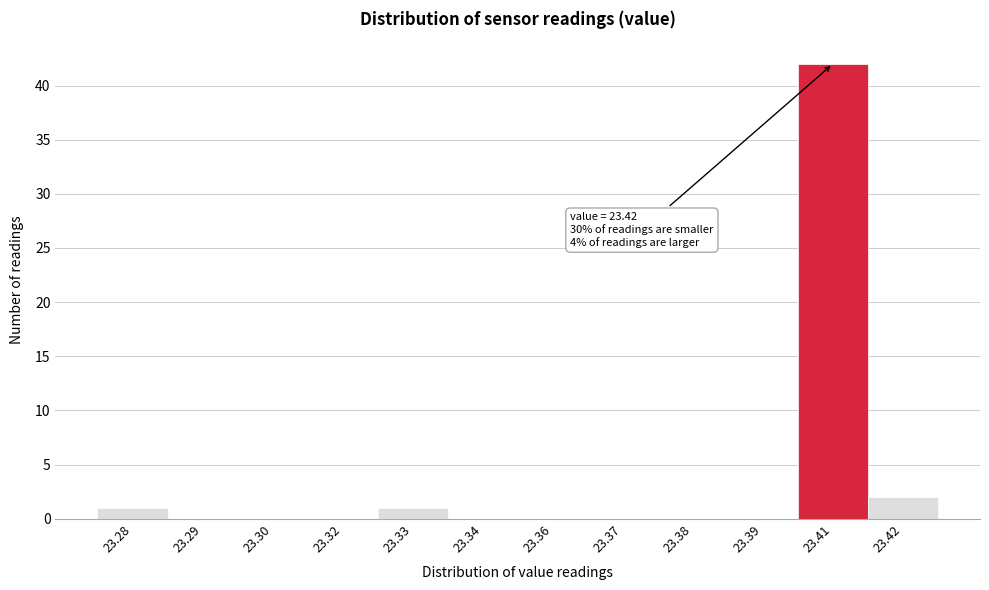

Reading right to left, extract all data points from this chart.

23.42=2	23.41=42	23.39=0	23.38=0	23.37=0	23.36=0	23.34=0	23.33=1	23.32=0	23.30=0	23.29=0	23.28=1